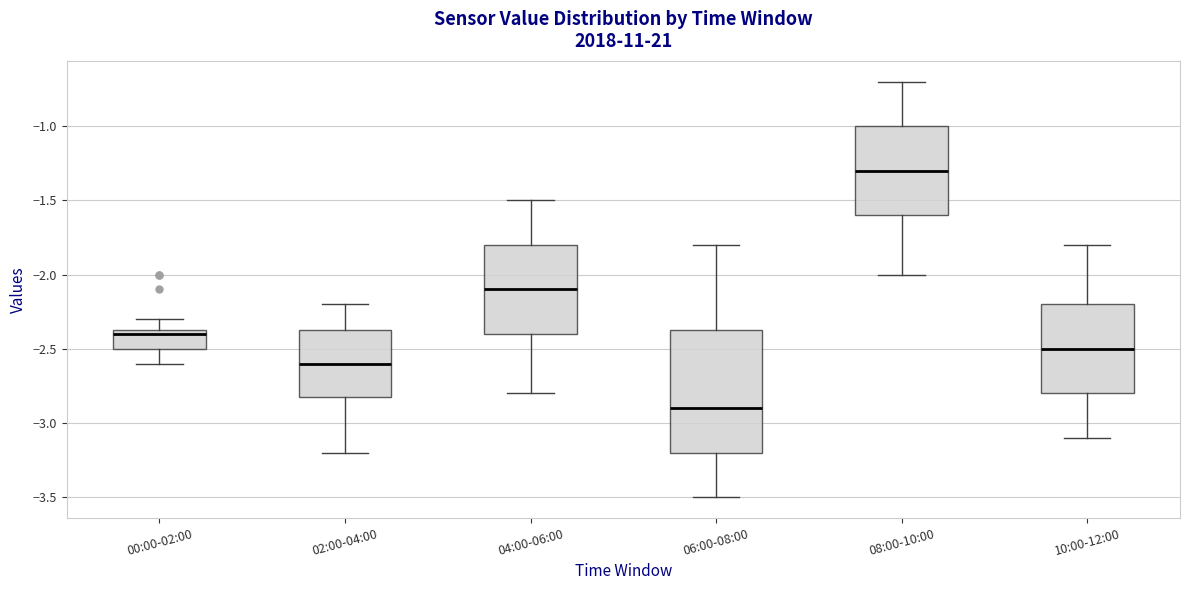

Where does the lower whisker of the box for 08:00-10:00 end on the y-axis? The values are not printed on the chart, so give them approximately, as read against the axis.

-2.00